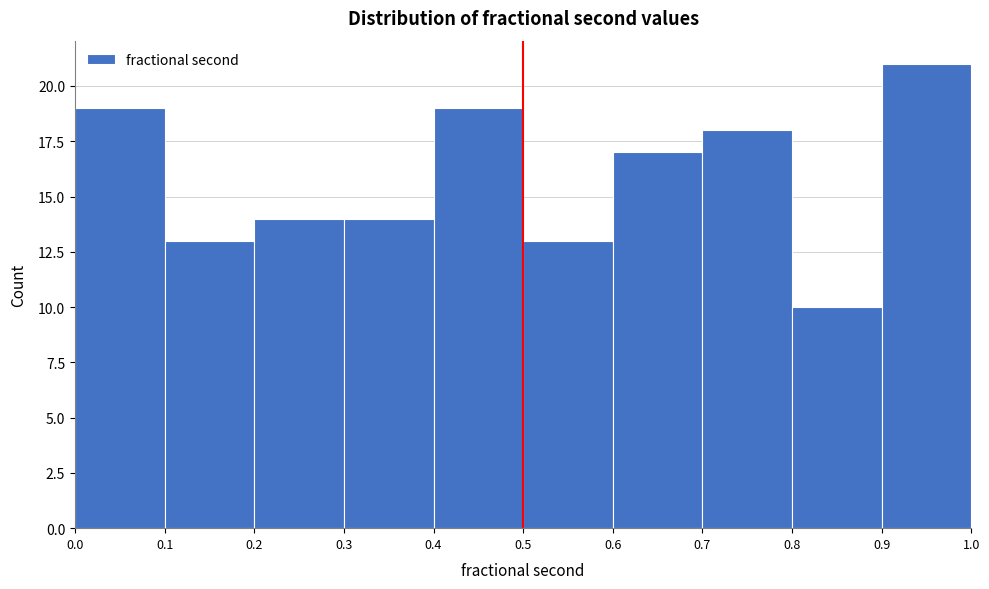

How tall is the bar that spans 0.5 to 0.6 on the x-axis? The values are not printed on the chart, so give them approximately, as read against the axis.

13